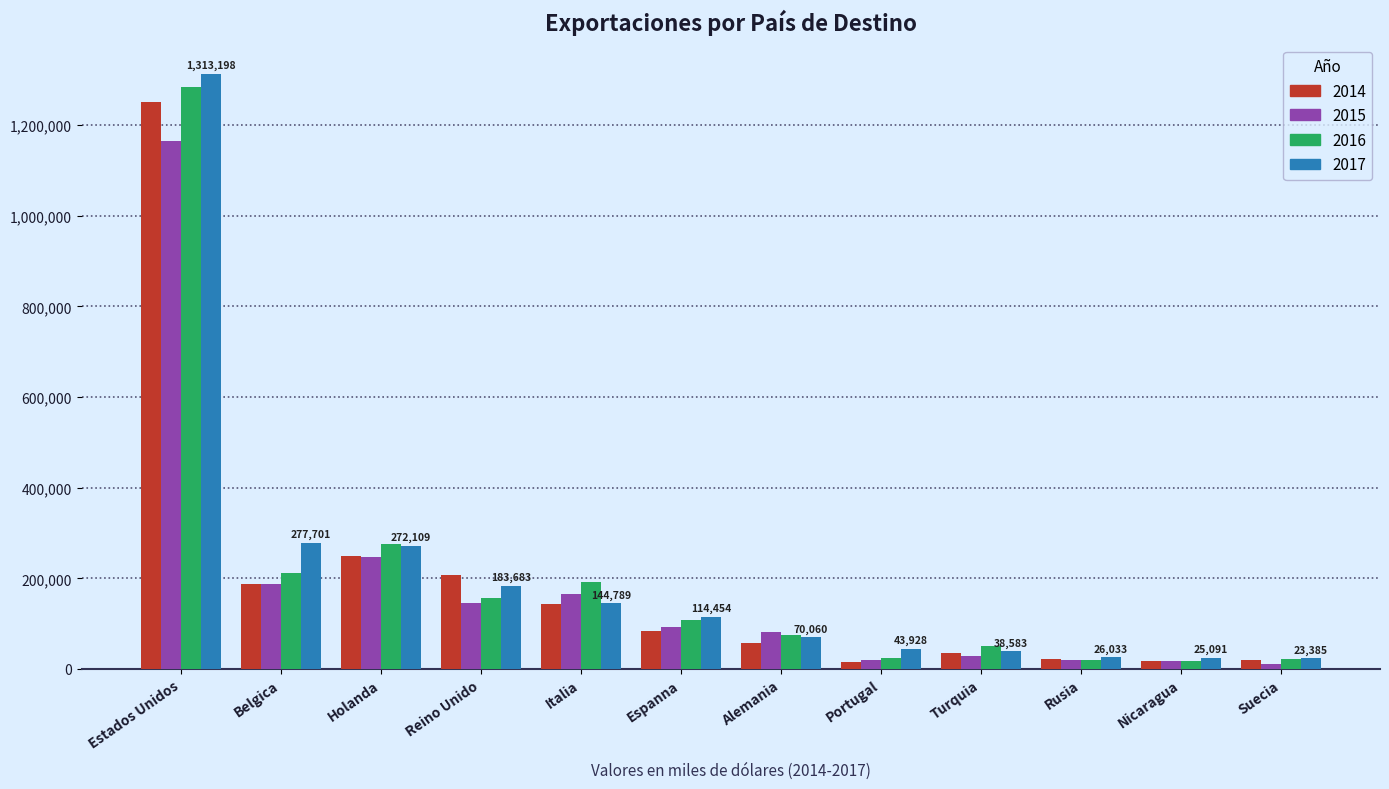

How many data points in 2014 are less than 83806?

6